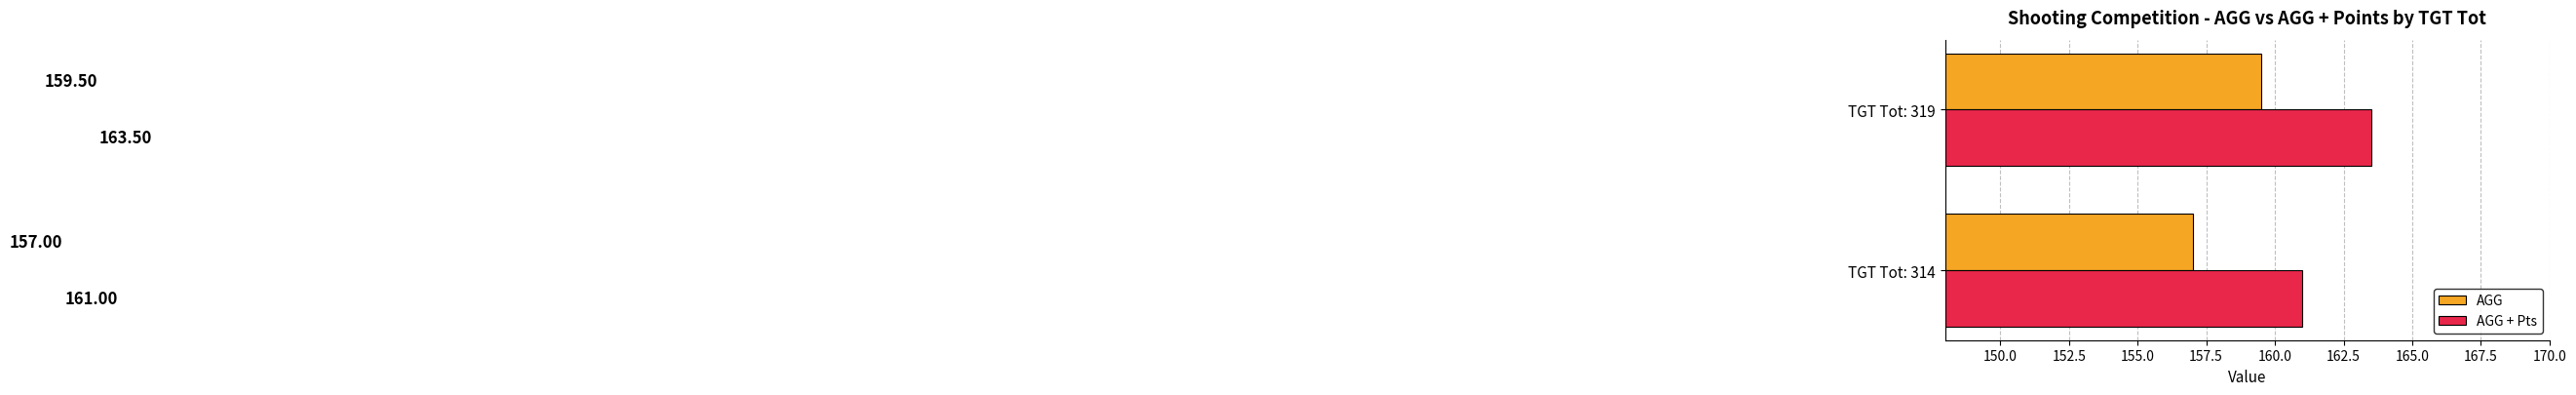

List the series in order of their overall mean, highest first.

AGG + Pts, AGG